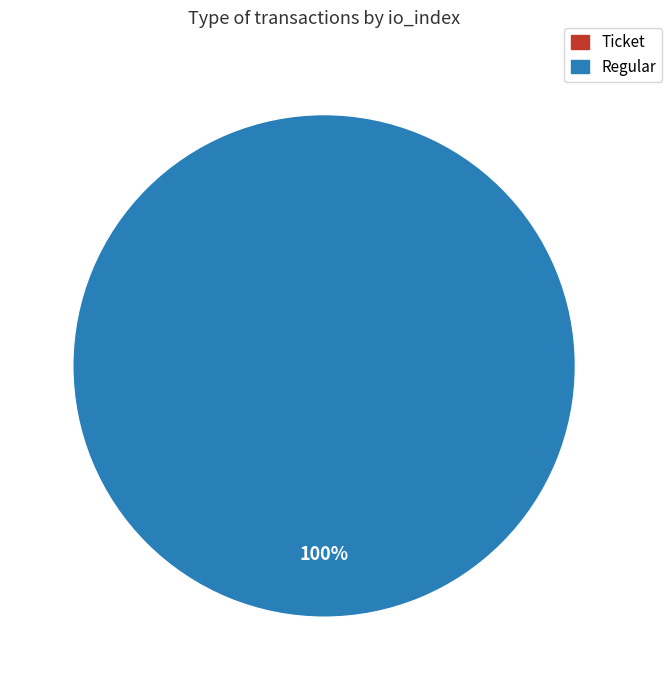

Between Regular and Ticket, which is larger?

Regular